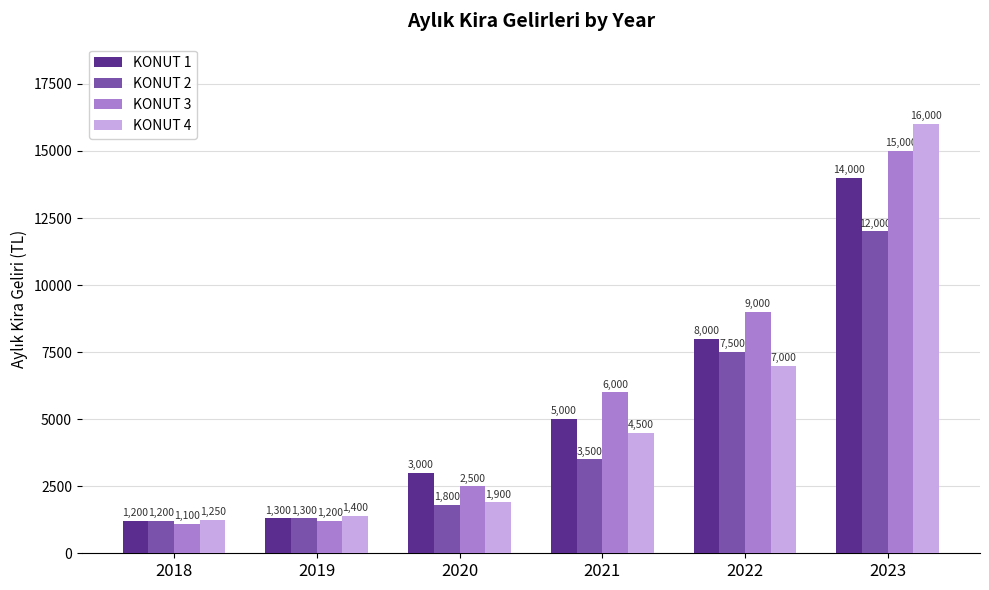

What is the average value of the KONUT 4 series?

5342